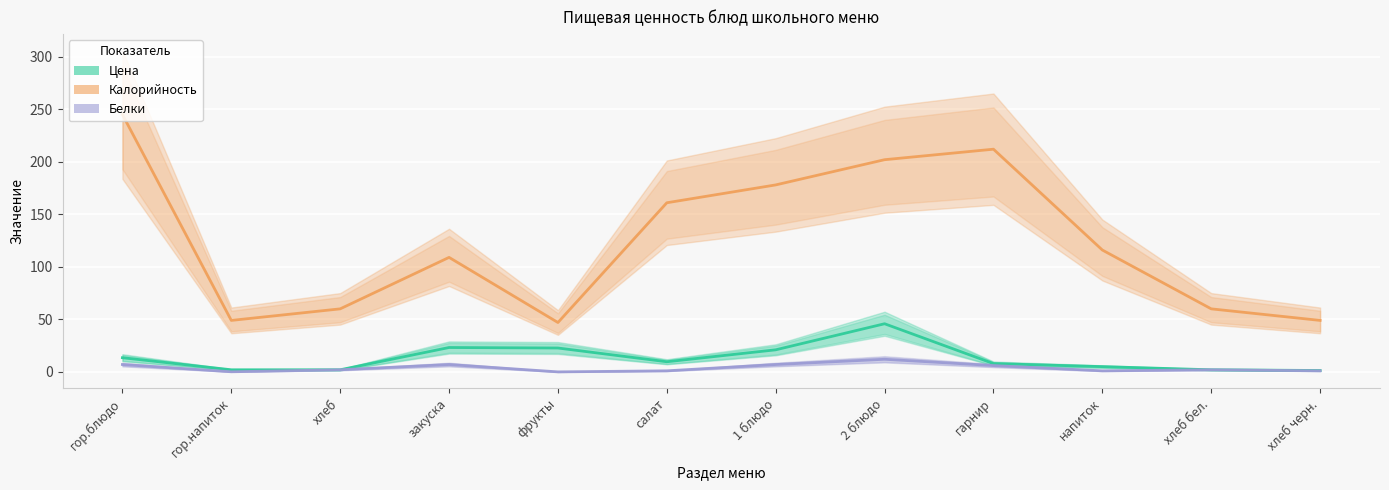

True or false: Белки has a value of 0.4 at напиток.

False